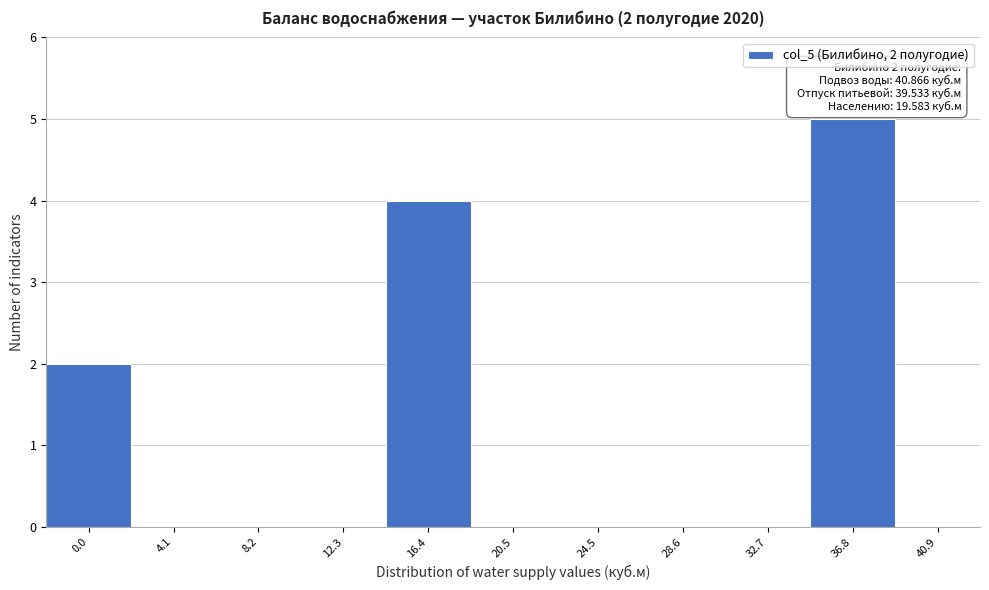

Reading right to left, extract all data points from this chart.

40.9=0	36.8=5	32.7=0	28.6=0	24.5=0	20.5=0	16.4=4	12.3=0	8.2=0	4.1=0	0.0=2